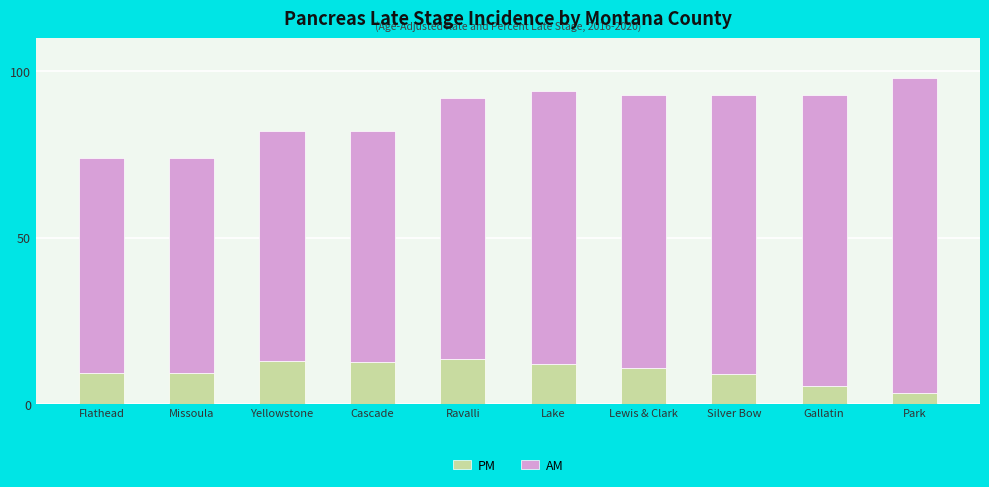

What is the approximate value of PM at Missoula?

9.2